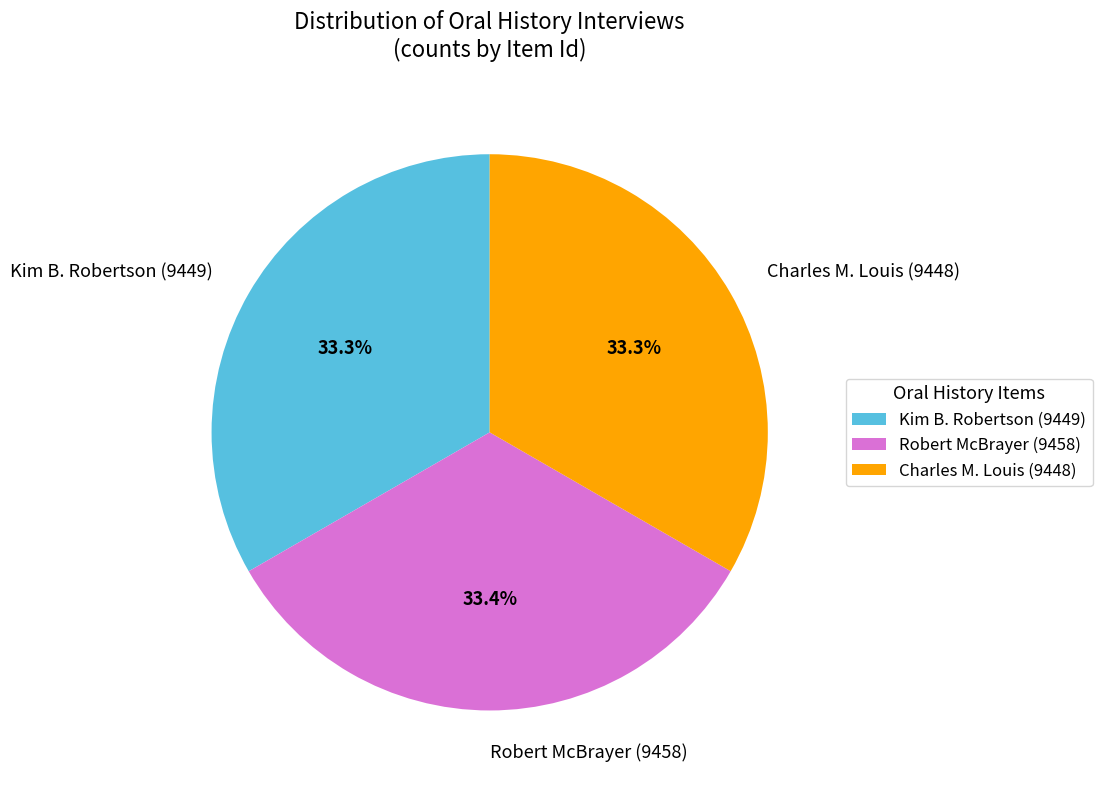

Does Kim B. Robertson (9449) account for over 50% of the chart?

No